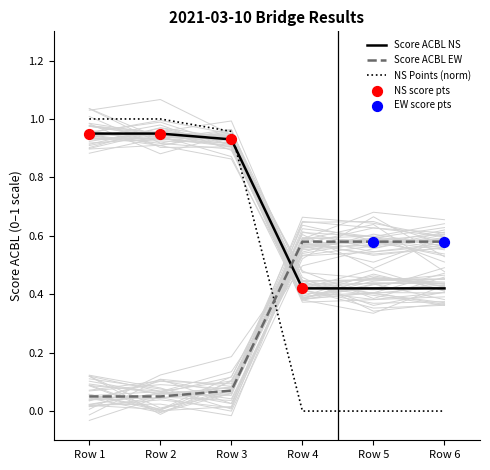

Which series ends up on top after the final intersection of NS Points (norm) and Score ACBL NS?

Score ACBL NS